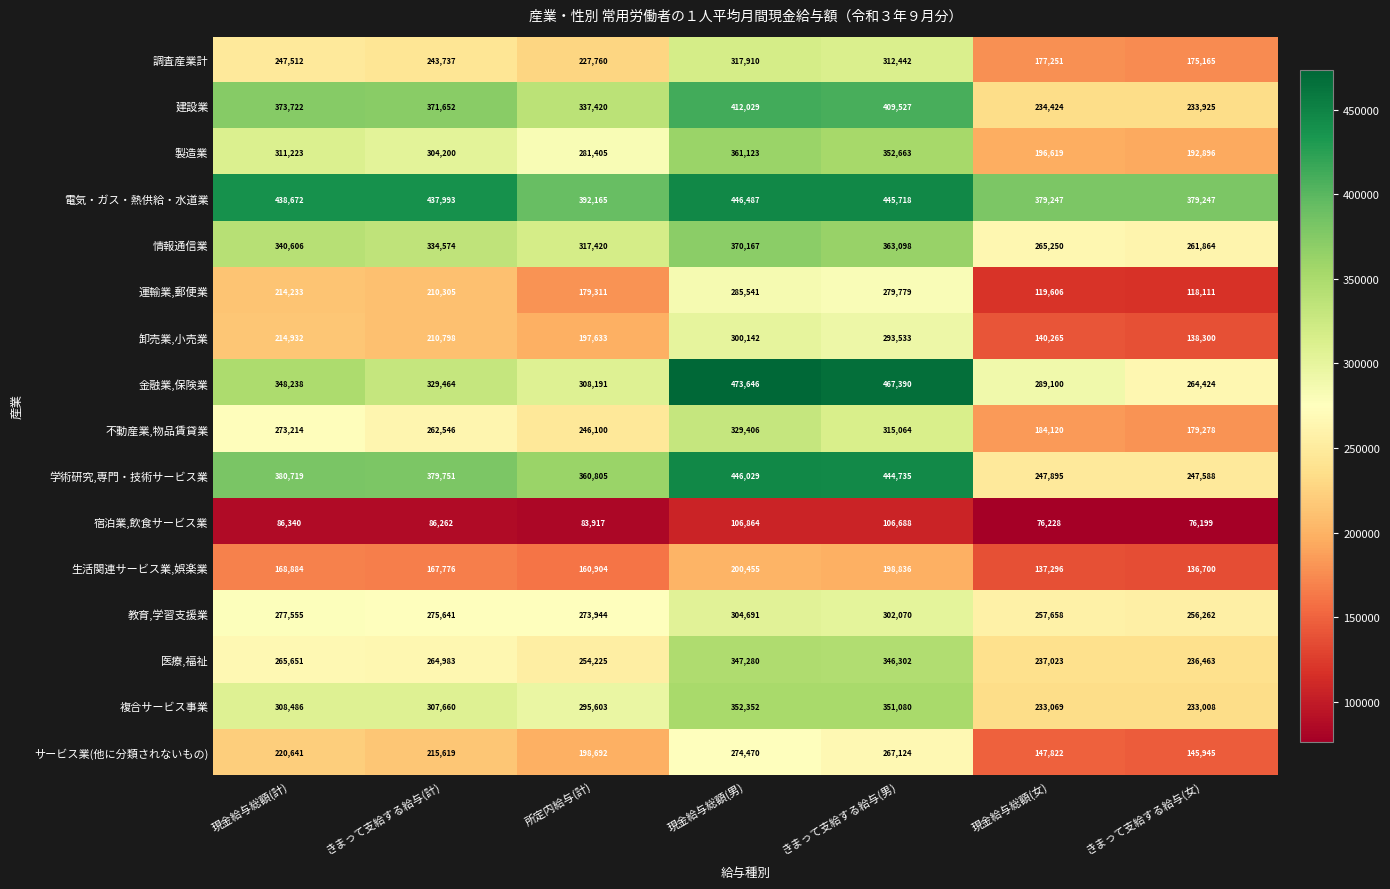

What is the average value of the 複合サービス事業 series?

297323